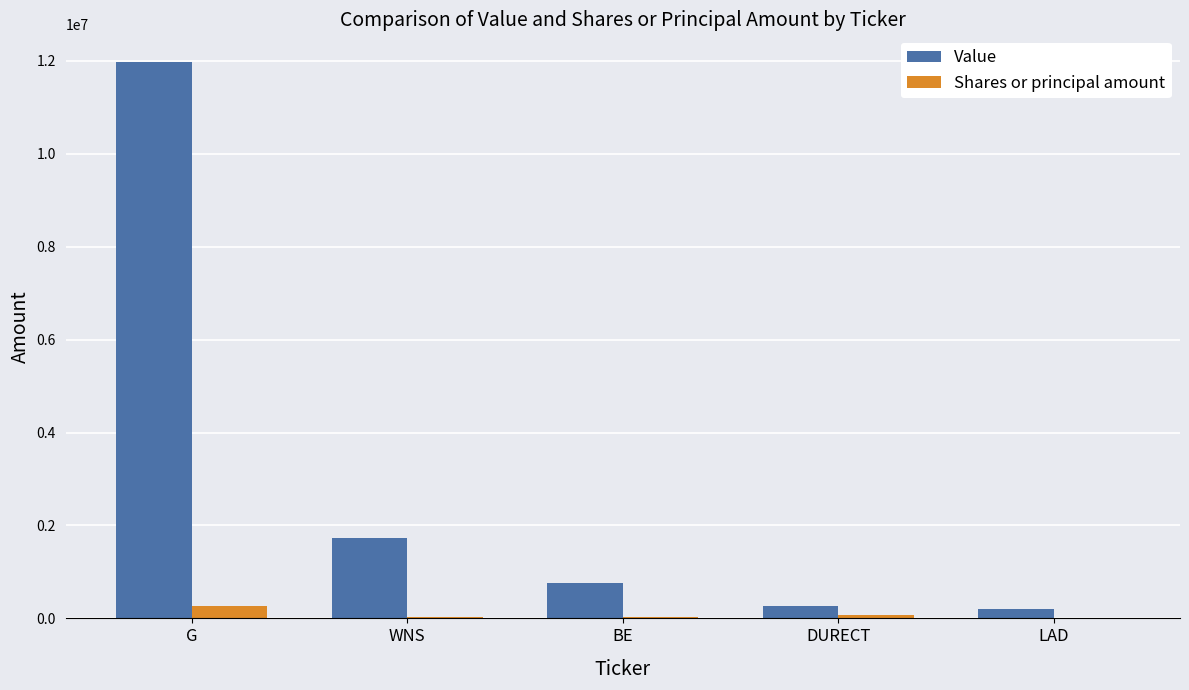

Which series has the largest total across all categories?

Value